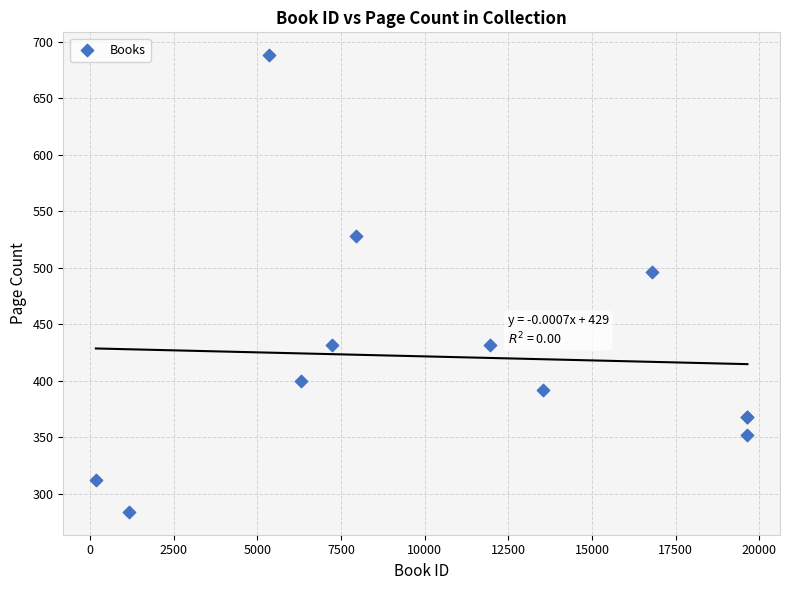

What Y value in the scatter plot is closest to 486?

496